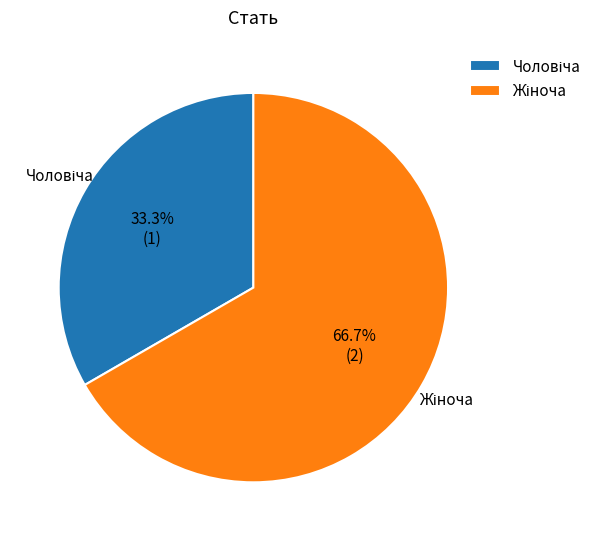

Is there a majority slice in this chart?

Yes